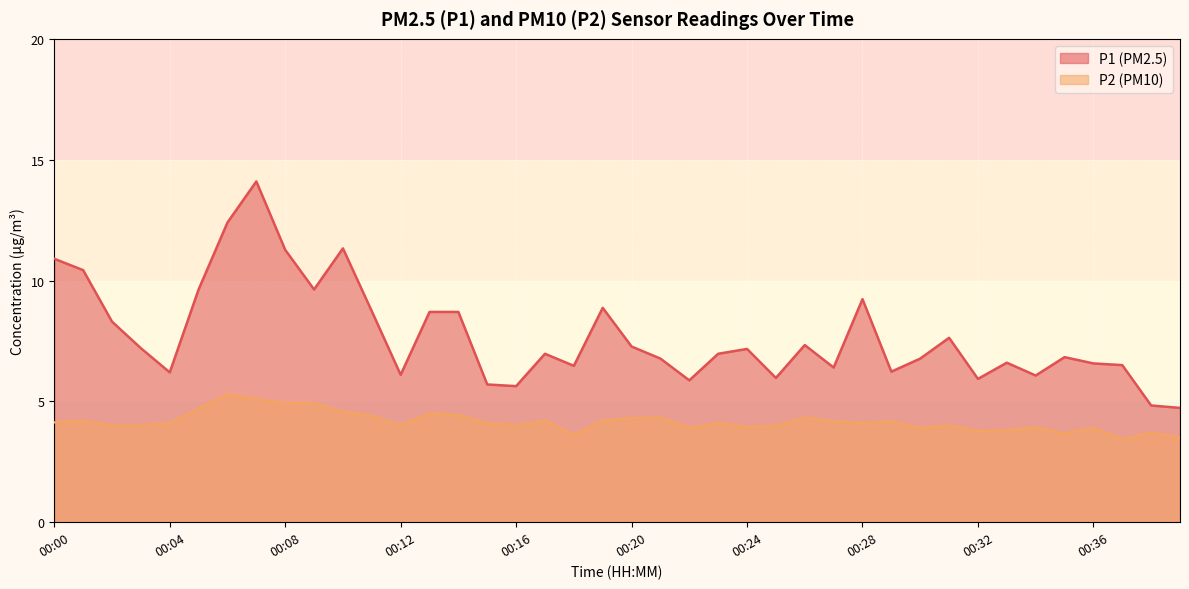

What is the minimum value for P2?

3.4